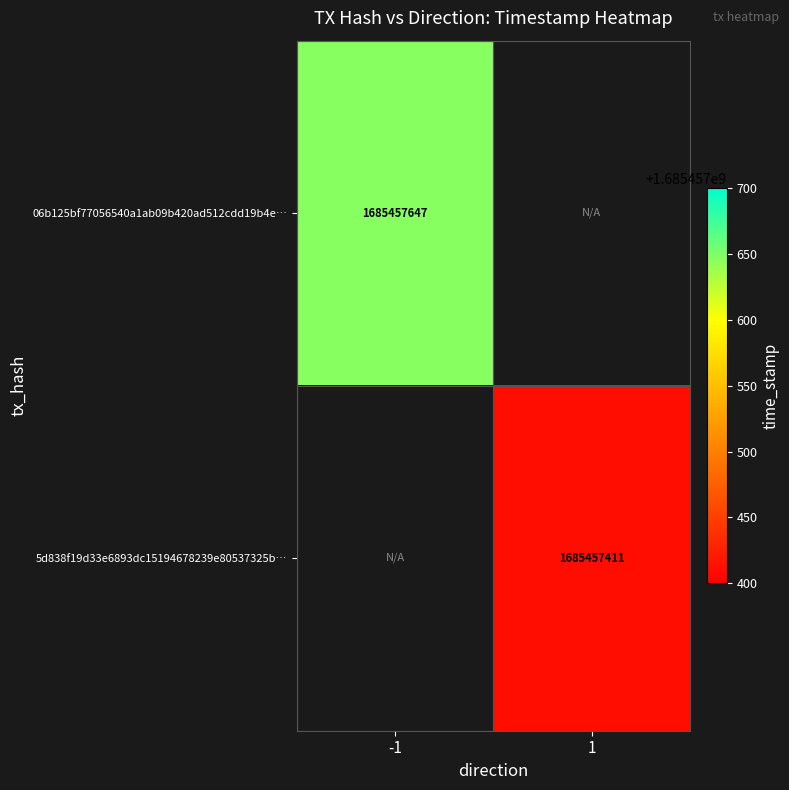

List the series in order of their peak value, lowest first.

5d838f19, 06b125bf